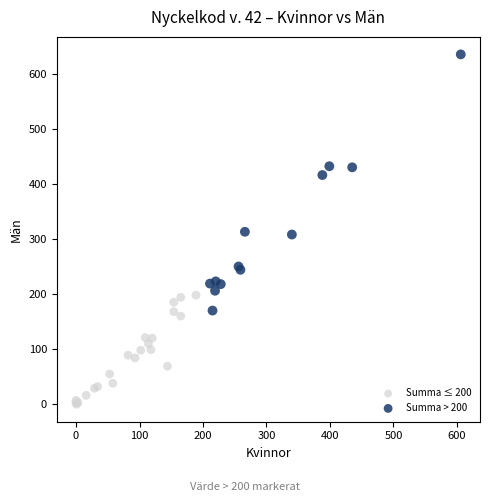

Which series reaches the maximum Y coordinate?

Summa > 200